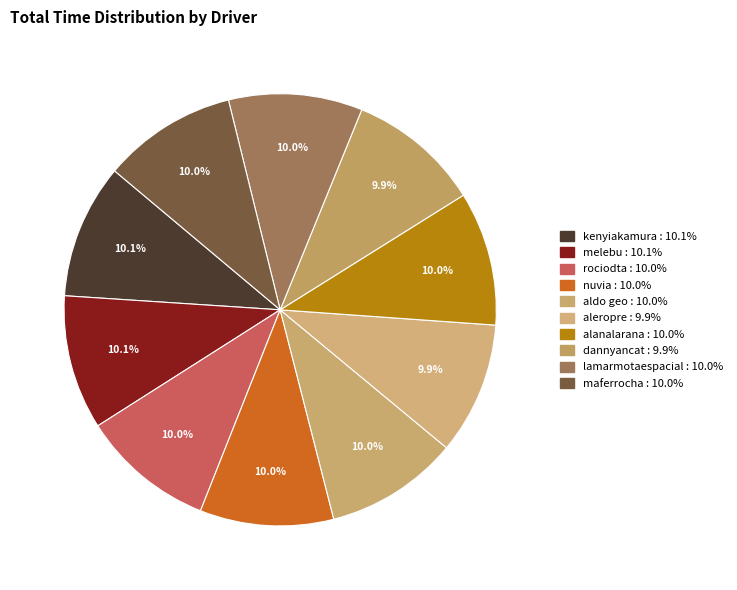

What is the ratio of the value at kenyiakamura to the value at alanalarana?

1.0